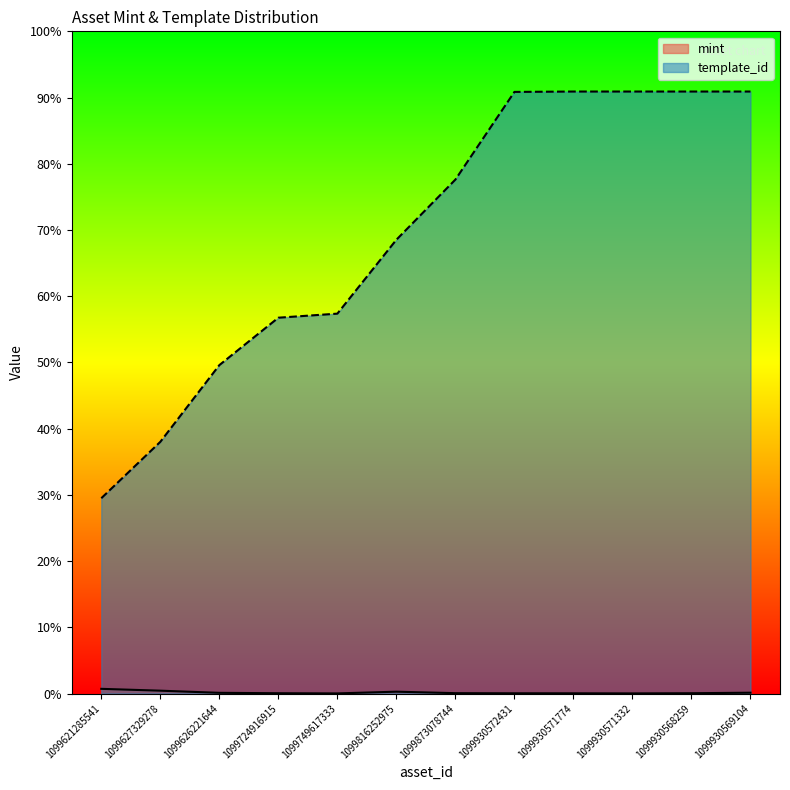

Reading right to left, extract all data points from this chart.

mint: 1082	399	176	295	321	478	2430	163	394	925	3744	6160
template_id: 789638	789638	789637	789636	789152	674155	595229	498304	492970	430770	330131	256179